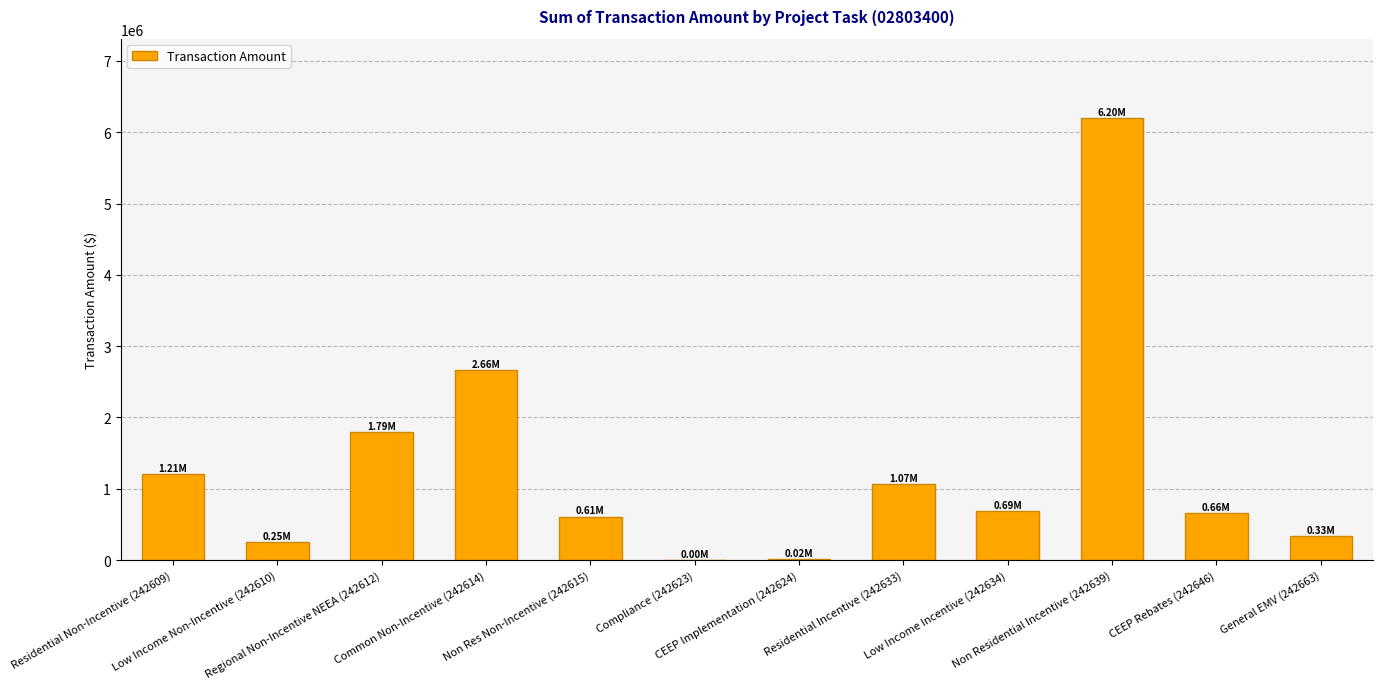

What is the sum of all values?

15484060.8